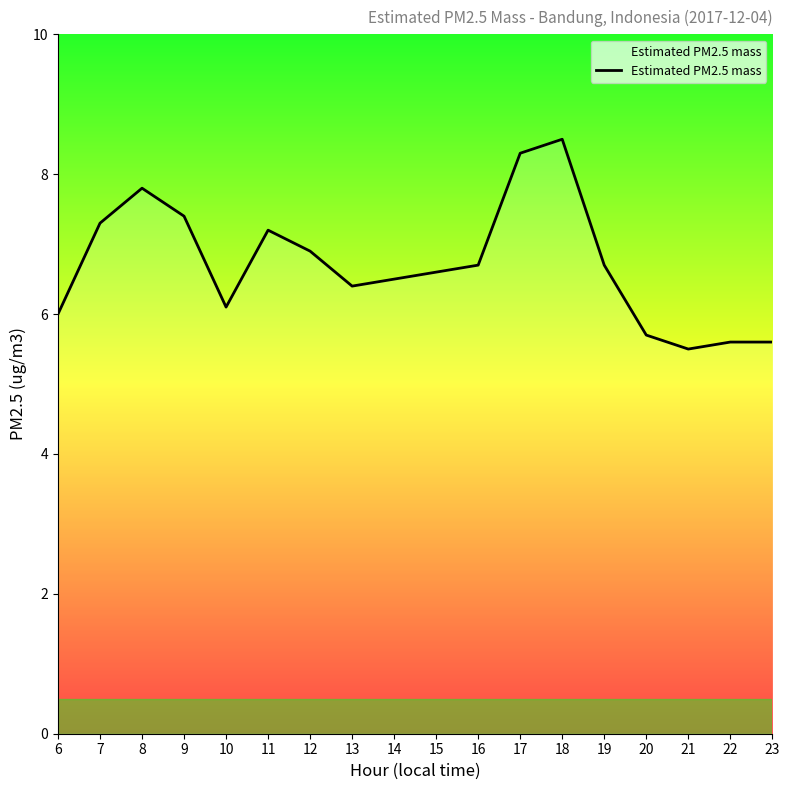

Reading left to right, extract all data points from this chart.

6=6.0	7=7.3	8=7.8	9=7.4	10=6.1	11=7.2	12=6.9	13=6.4	14=6.5	15=6.6	16=6.7	17=8.3	18=8.5	19=6.7	20=5.7	21=5.5	22=5.6	23=5.6